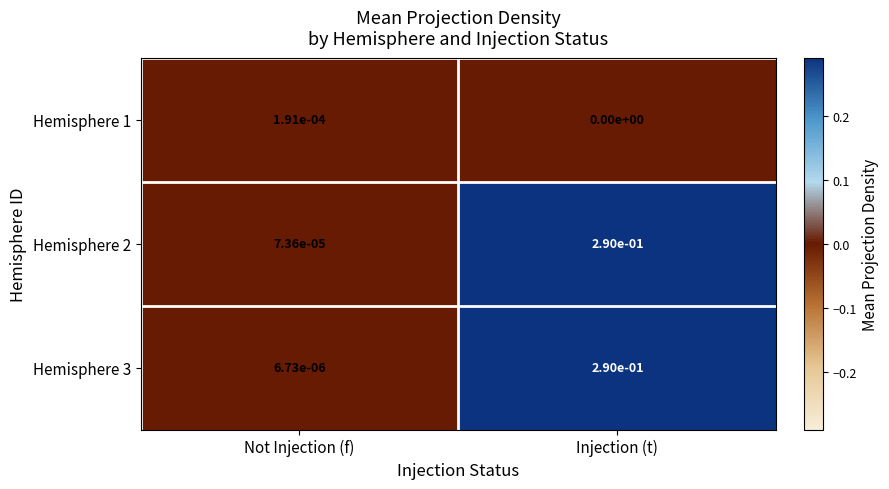

Rank the categories by Hemisphere 3 value from lowest to highest.

Not Injection (f), Injection (t)